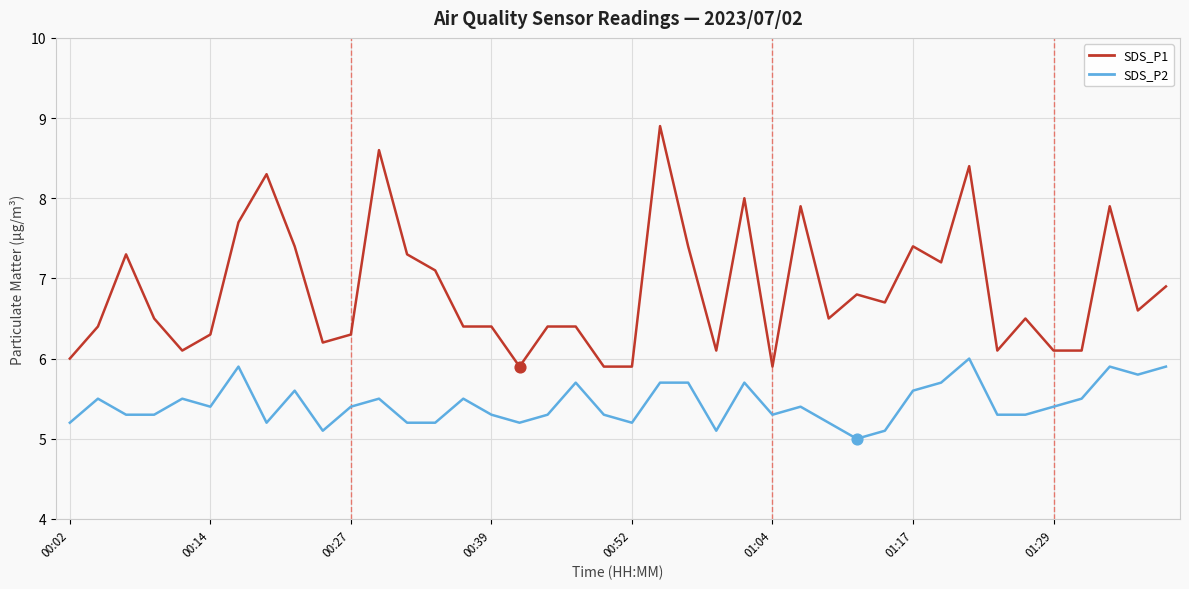

At how many categories does at least one series exceed 7?

15